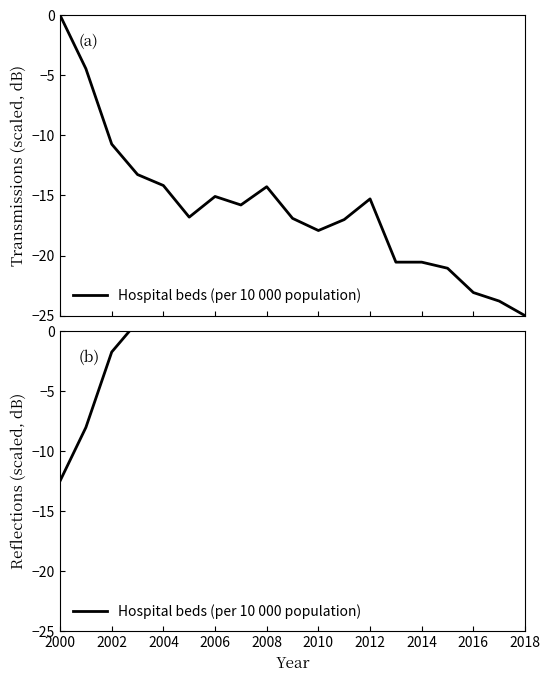

What is the sum of the values at 2006 and 2000?

-6.4